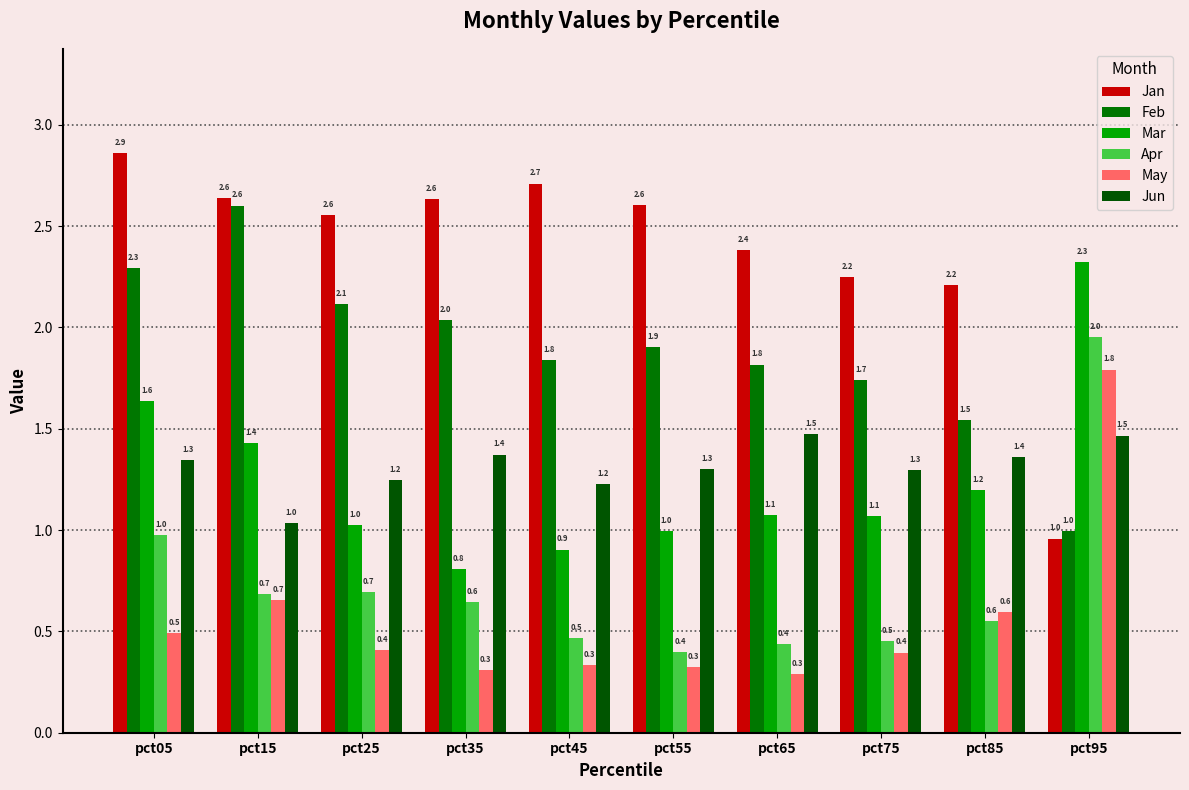

Does the chart contain stacked bars?

No